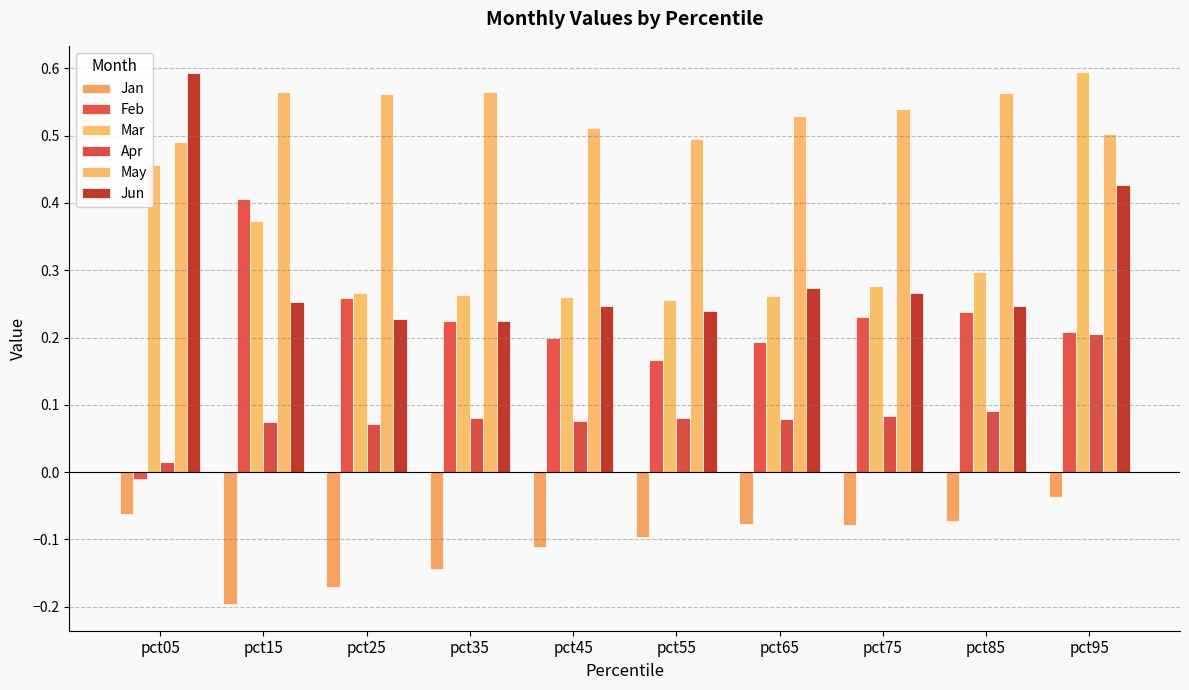

How many data points does each series have?

10